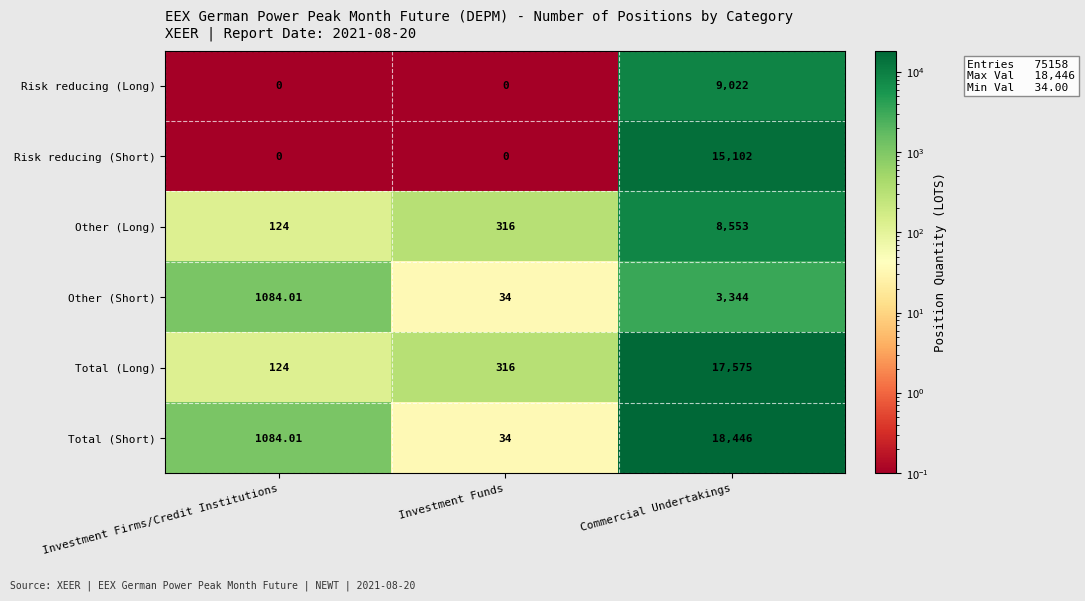

What is the difference between the highest and lowest values at Investment Firms/Credit Institutions?

1084.0